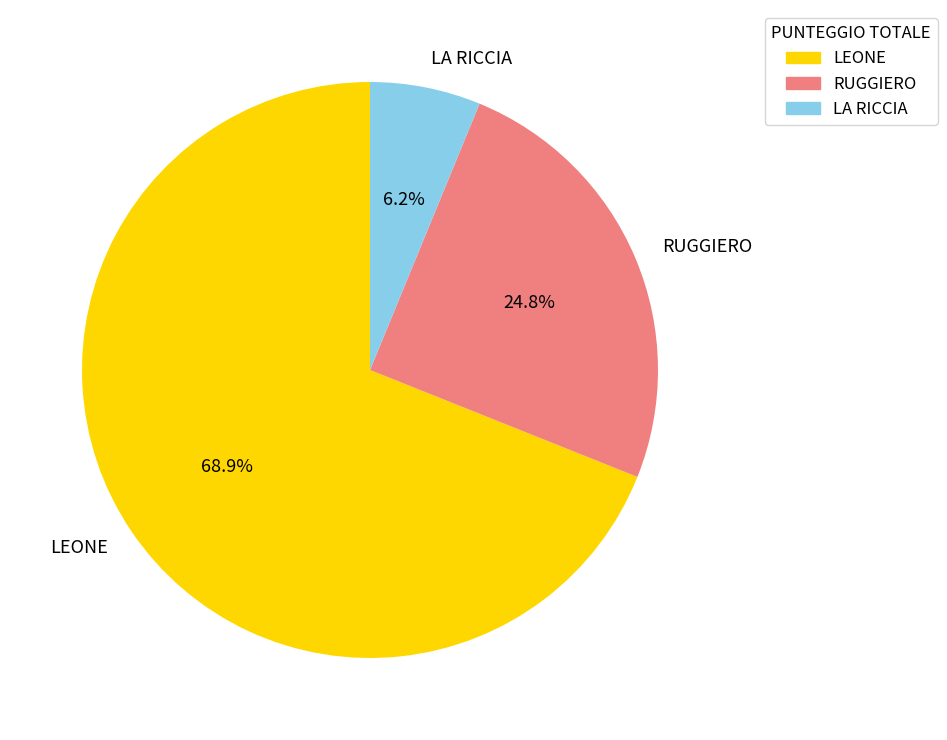

What is the majority slice?

LEONE